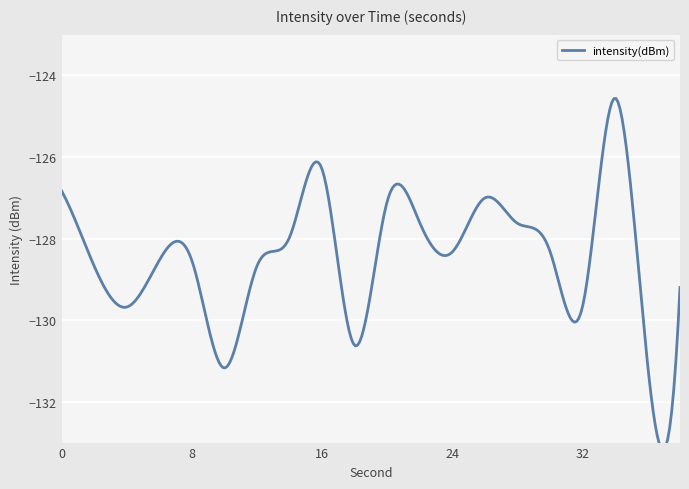

Reading right to left, list all the values displayed in this chart.

38=-129.2	36=-131.0	34=-124.6	32=-129.7	30=-128.3	28=-127.6	26=-127.0	24=-128.3	22=-127.6	20=-127.1	18=-130.6	16=-126.3	14=-128.0	12=-128.7	10=-131.2	8=-128.5	6=-128.5	4=-129.7	2=-128.7	0=-126.8